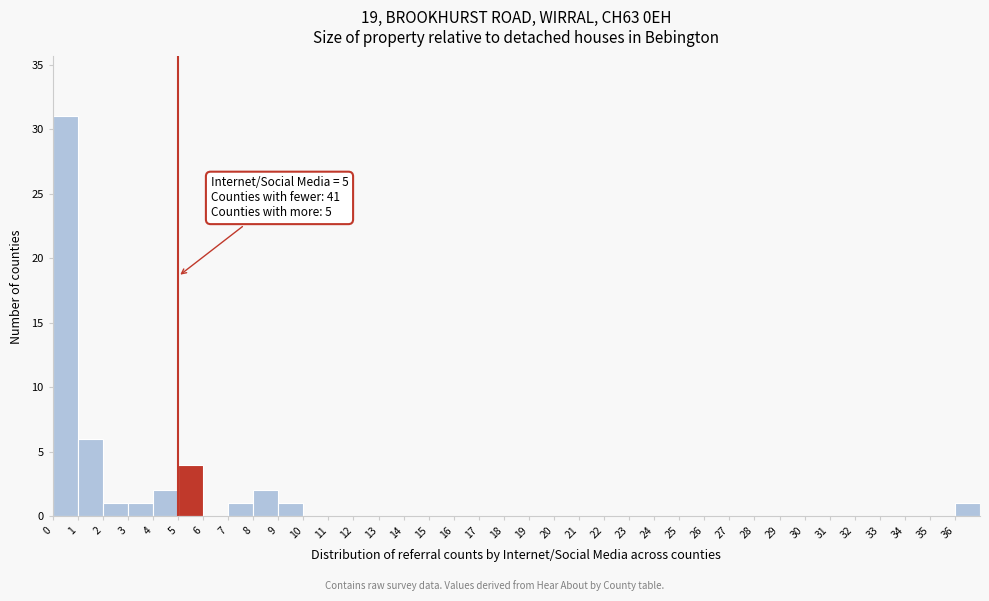

Over which range of the x-axis is the bar tallest?

0 to 1